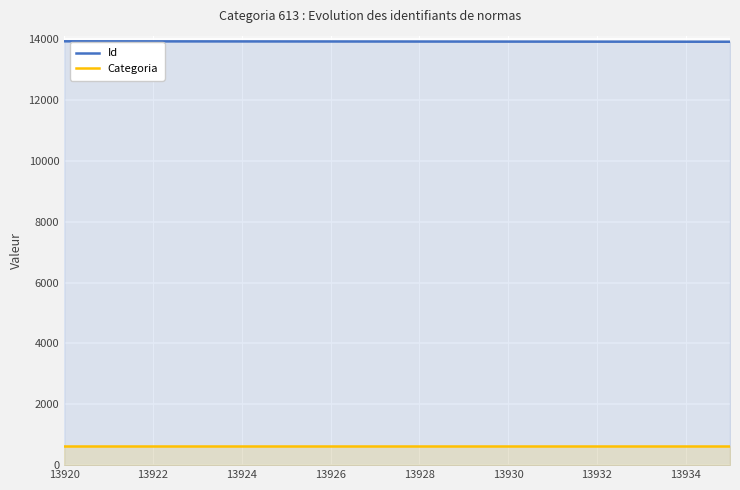

How many lines are shown in the chart?

2